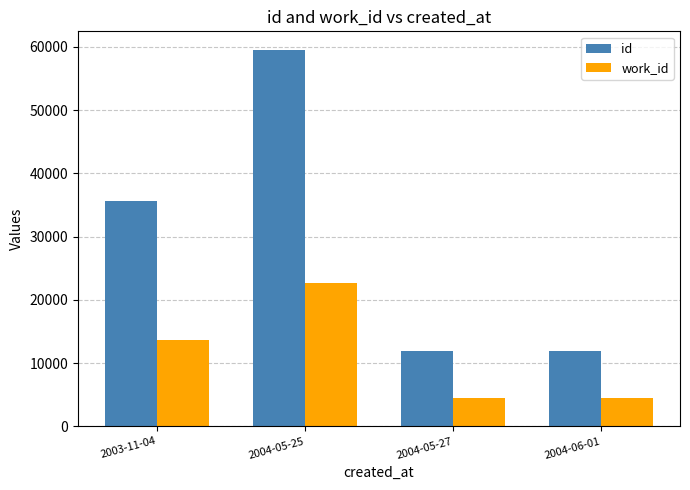

What are all the series names shown in the legend?

id, work_id